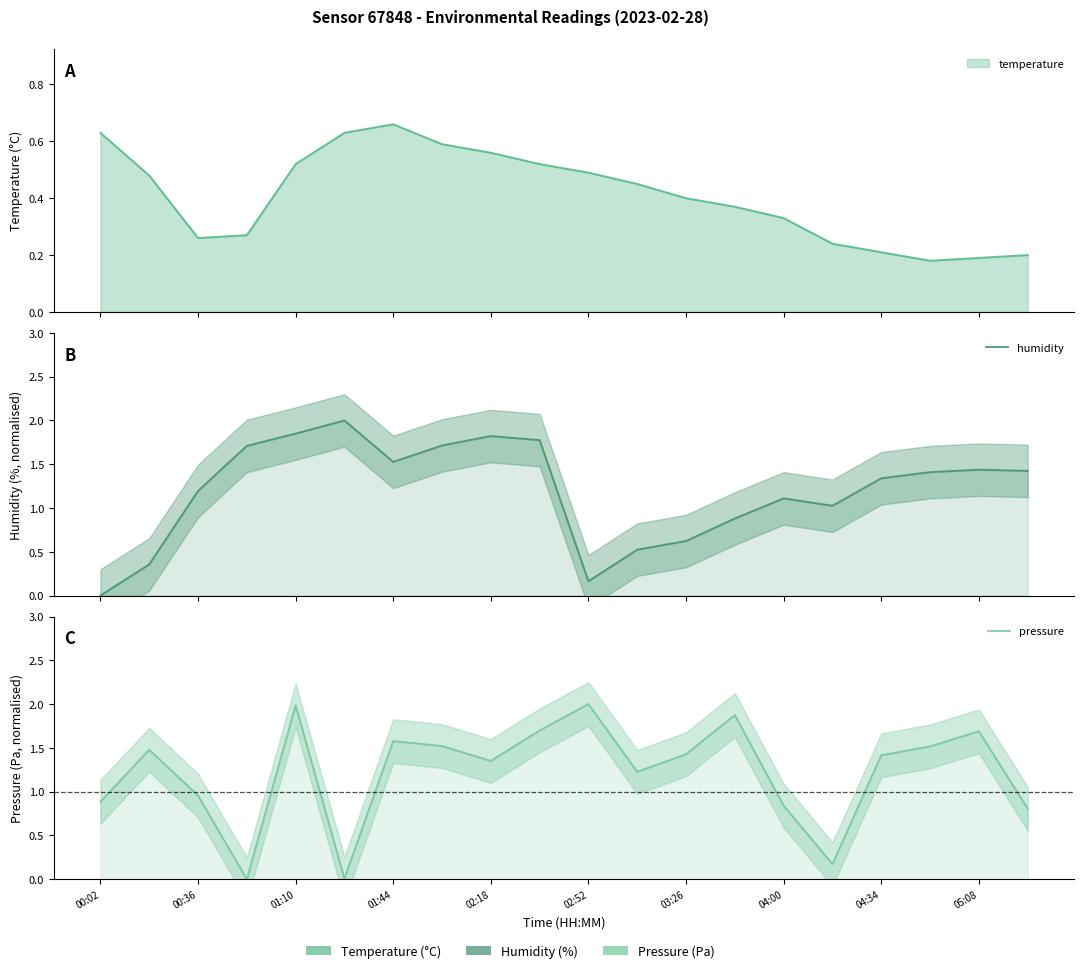

How many interior local peaks does the humidity series have?

4